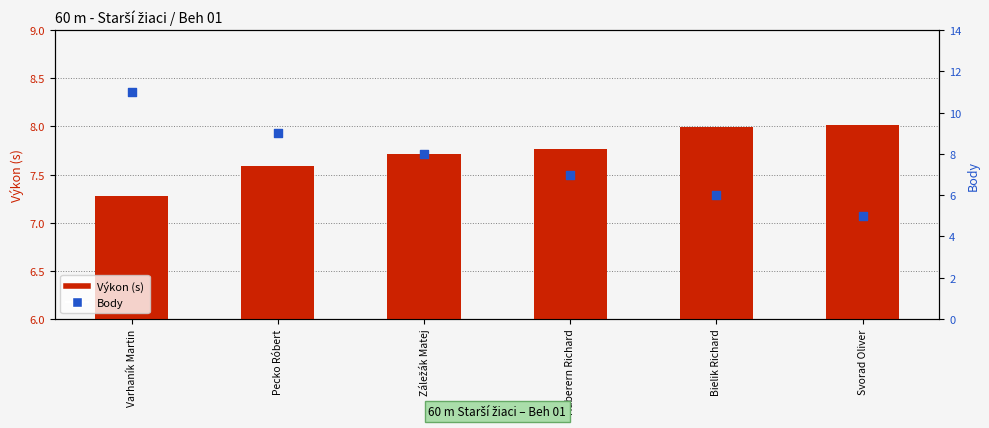

What are all the series names shown in the legend?

Výkon (s), Body